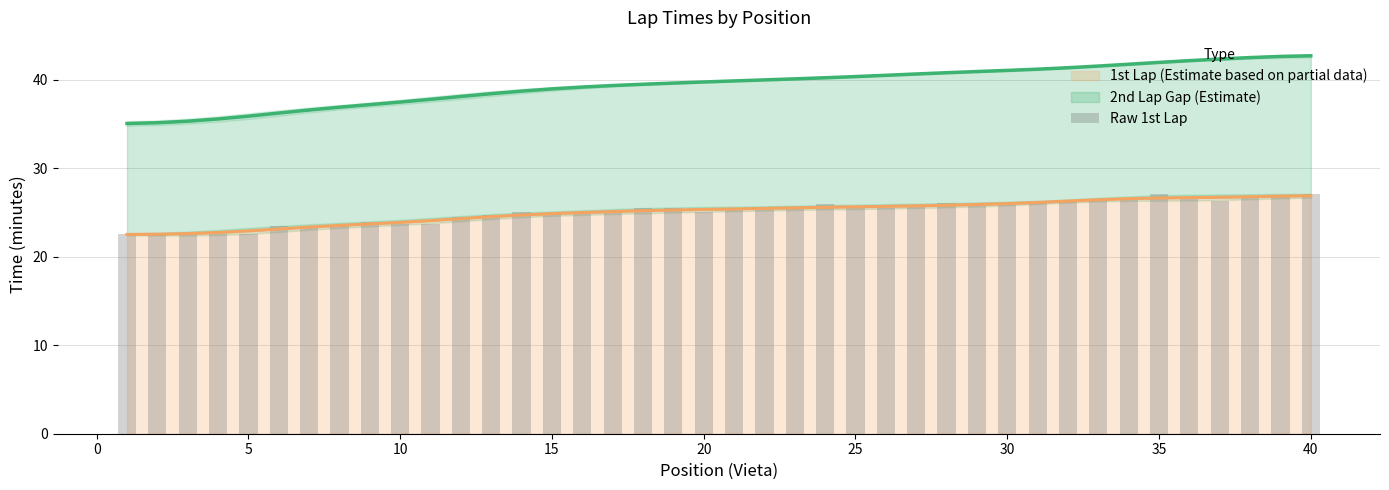

The 1st Lap (Estimate based on partial data) series shows 13.6 at 15. True or false?

False